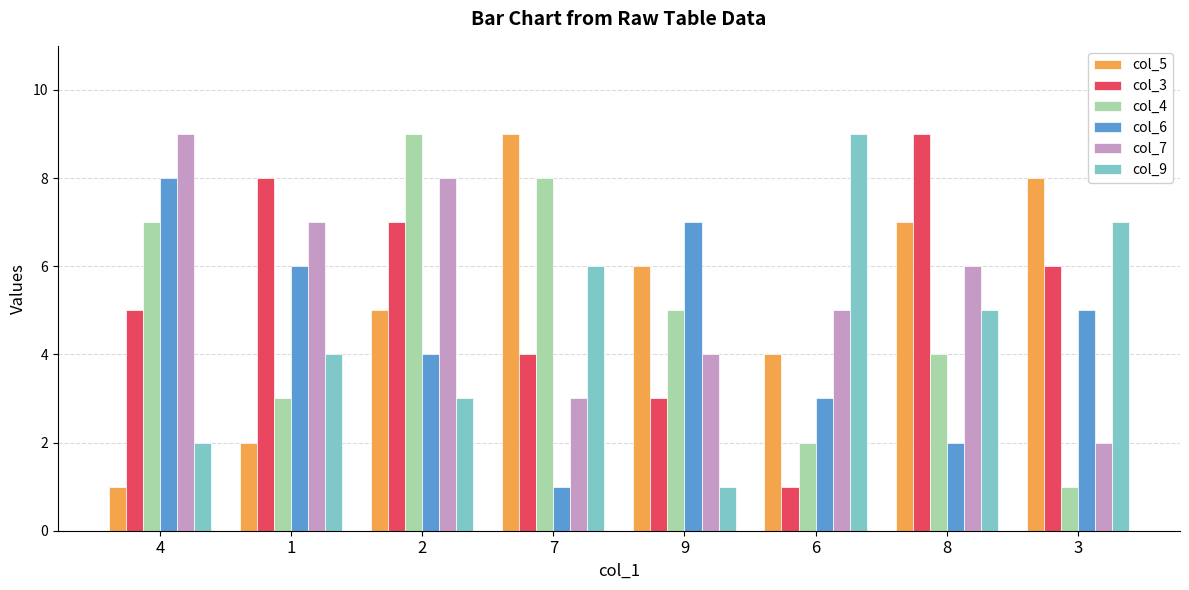

What is the label of the 8th bar from the left?

3